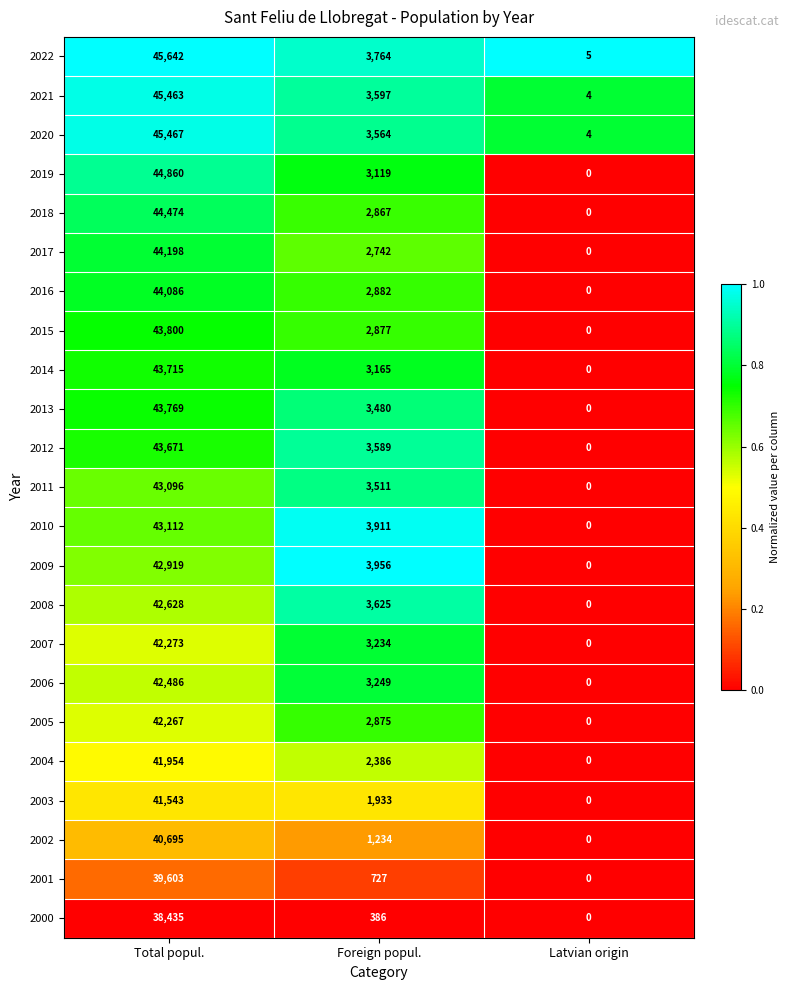

What is the greatest value displayed?

45642